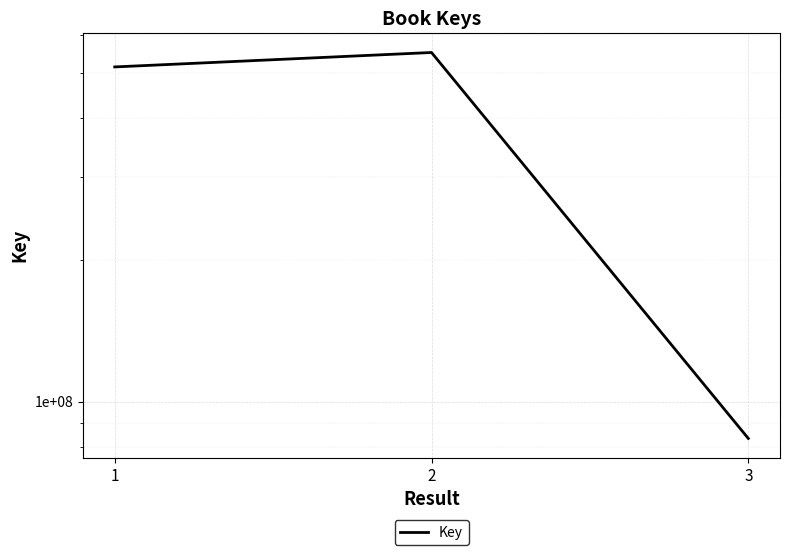

At which label is the value closest to 317613043?

1